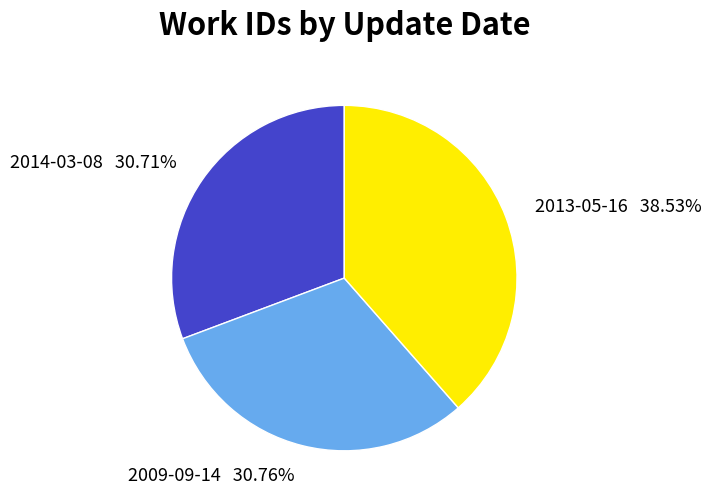

Approximately how many times larger is the value at 2014-03-08 30.71% compared to 2013-05-16 38.53%?

0.8